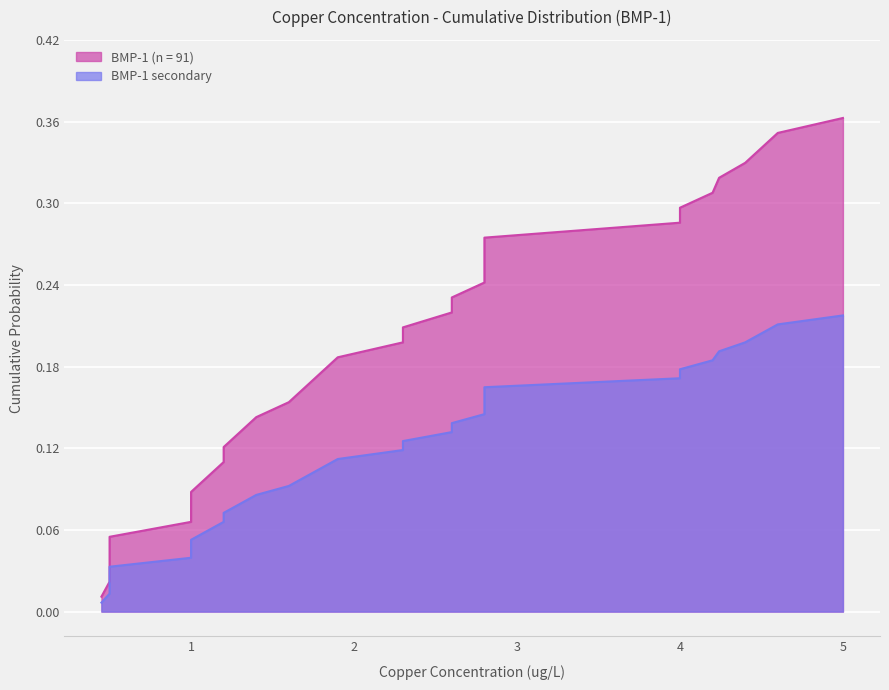

What is the change in value from 2.6 to 4.6?

+0.1